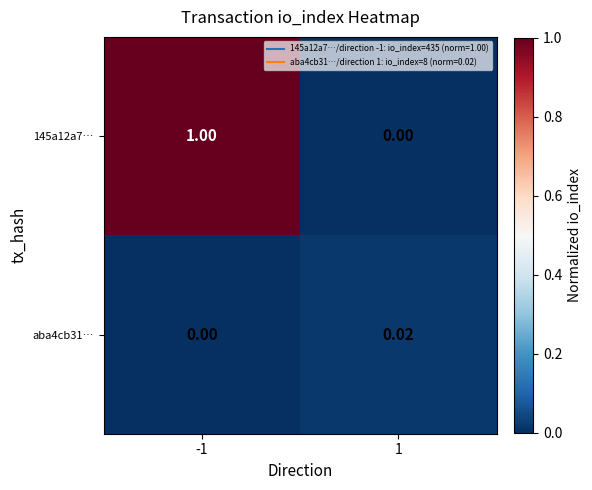

Which series changed the most between -1 and 1?

145a12a7…